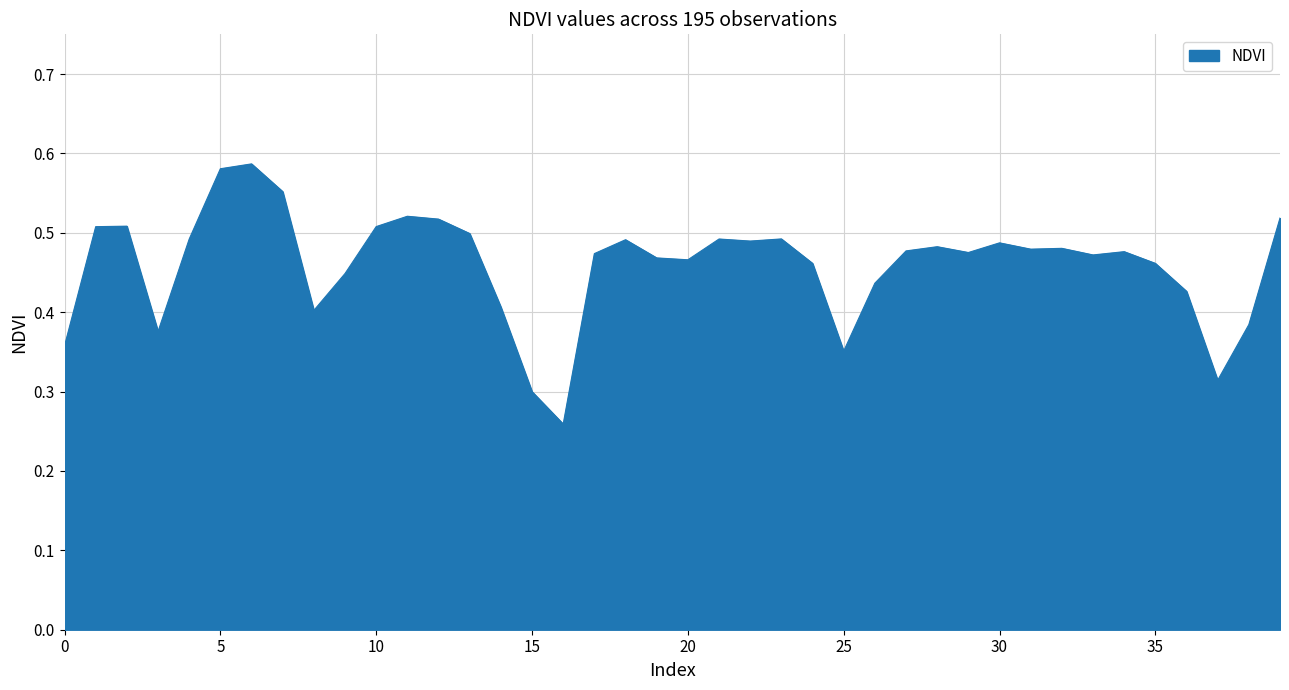

True or false: there are more than 1 points higher than both neighbors.

True